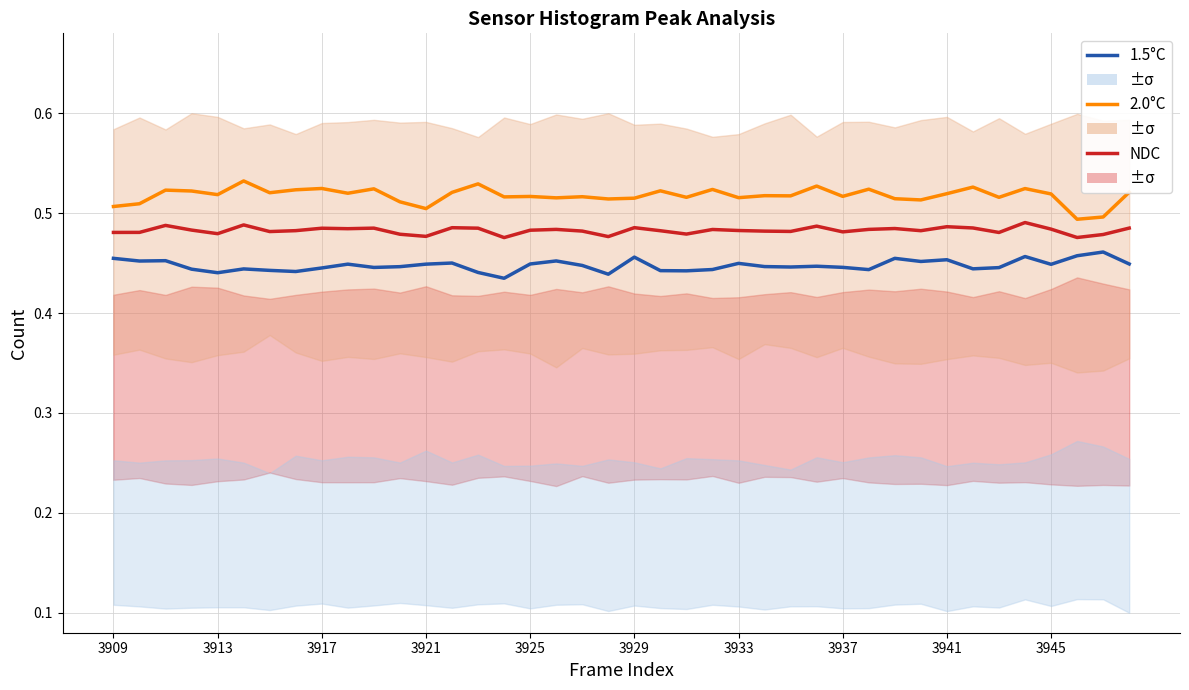

Rank the categories by 1.5°C value from highest to lowest.

38, 37, 35, 20, 3909, 30, 32, 3917, 17, 3913, 31, 13, 24, 16, 39, 3945, 12, 36, 18, 27, 25, 11, 26, 28, 10, 34, 3941, 33, 3929, 3921, 23, 29, 3933, 21, 22, 3937, 14, 3925, 19, 15